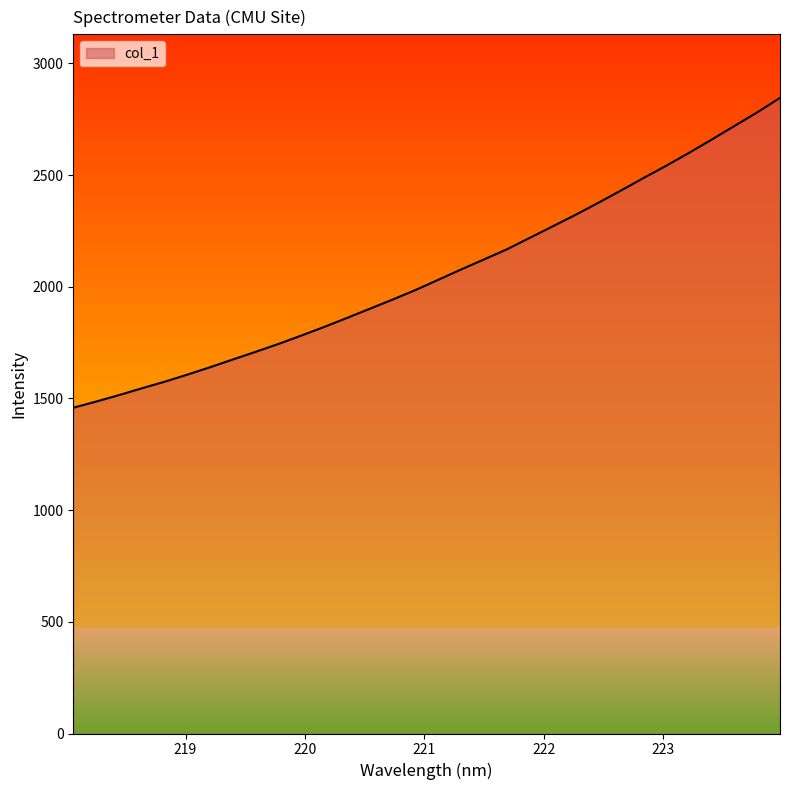

What is the maximum value shown in the chart?

2845.8